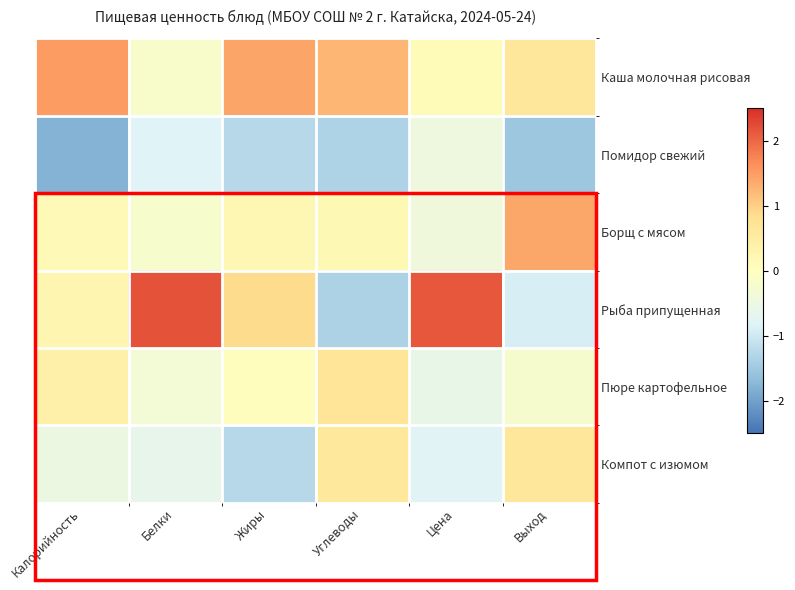

Reading left to right, what are all the values shown in this chart?

Каша молочная рисовая: Калорийность=1.5	Белки=-0.2	Жиры=1.4	Углеводы=1.2	Цена=0.1	Выход=0.6
Помидор свежий: Калорийность=-1.8	Белки=-0.8	Жиры=-1.3	Углеводы=-1.3	Цена=-0.5	Выход=-1.5
Борщ с мясом: Калорийность=0.1	Белки=-0.2	Жиры=0.2	Углеводы=0.2	Цена=-0.4	Выход=1.4
Рыба припущенная: Калорийность=0.3	Белки=2.2	Жиры=0.9	Углеводы=-1.4	Цена=2.1	Выход=-0.9
Пюре картофельное: Калорийность=0.4	Белки=-0.3	Жиры=0.0	Углеводы=0.7	Цена=-0.6	Выход=-0.2
Компот с изюмом: Калорийность=-0.5	Белки=-0.6	Жиры=-1.3	Углеводы=0.6	Цена=-0.8	Выход=0.6